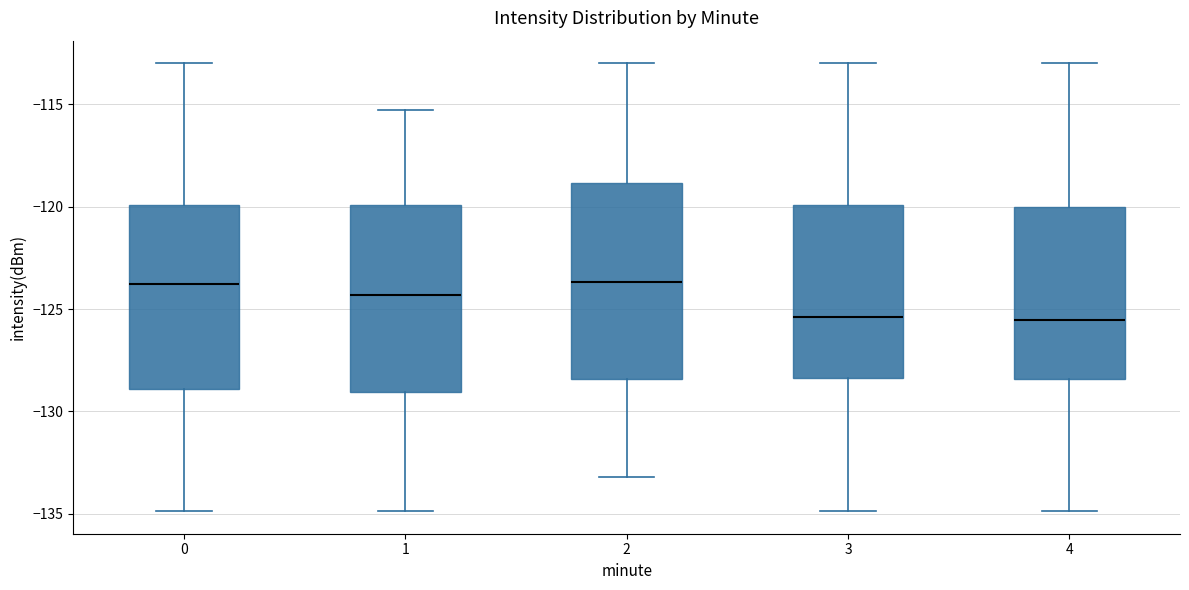

Where is the upper edge of the box at x = 4 on the y-axis? The values are not printed on the chart, so give them approximately, as read against the axis.

-120.0